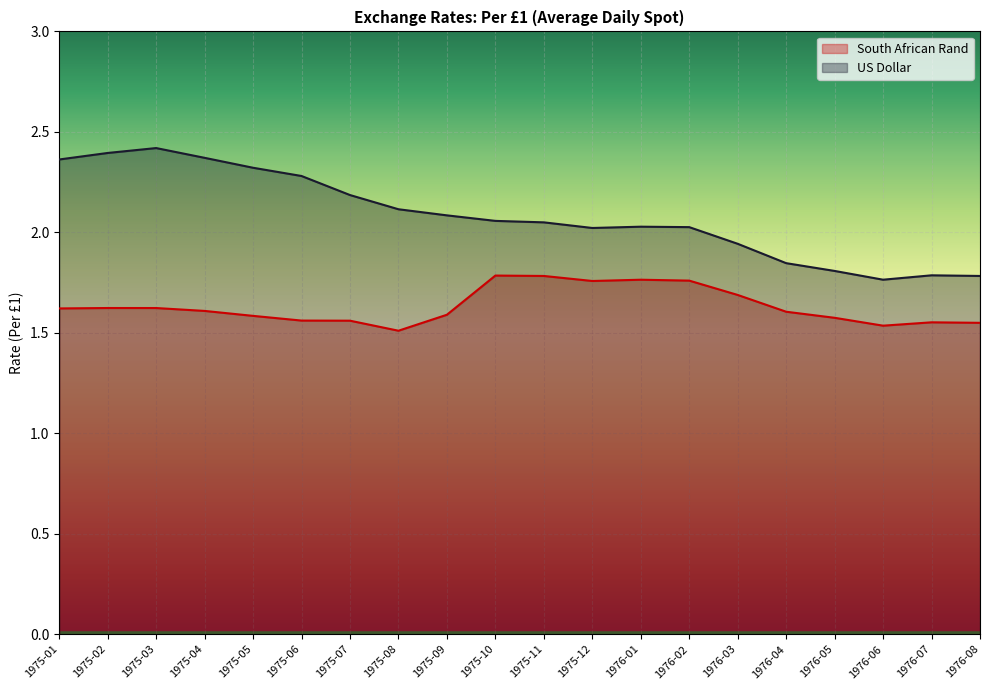

Reading left to right, list all the values displayed in this chart.

South African Rand: 1975-01=1.6	1975-02=1.6	1975-03=1.6	1975-04=1.6	1975-05=1.6	1975-06=1.6	1975-07=1.6	1975-08=1.5	1975-09=1.6	1975-10=1.8	1975-11=1.8	1975-12=1.8	1976-01=1.8	1976-02=1.8	1976-03=1.7	1976-04=1.6	1976-05=1.6	1976-06=1.5	1976-07=1.6	1976-08=1.5
US Dollar: 1975-01=2.4	1975-02=2.4	1975-03=2.4	1975-04=2.4	1975-05=2.3	1975-06=2.3	1975-07=2.2	1975-08=2.1	1975-09=2.1	1975-10=2.1	1975-11=2.0	1975-12=2.0	1976-01=2.0	1976-02=2.0	1976-03=1.9	1976-04=1.8	1976-05=1.8	1976-06=1.8	1976-07=1.8	1976-08=1.8